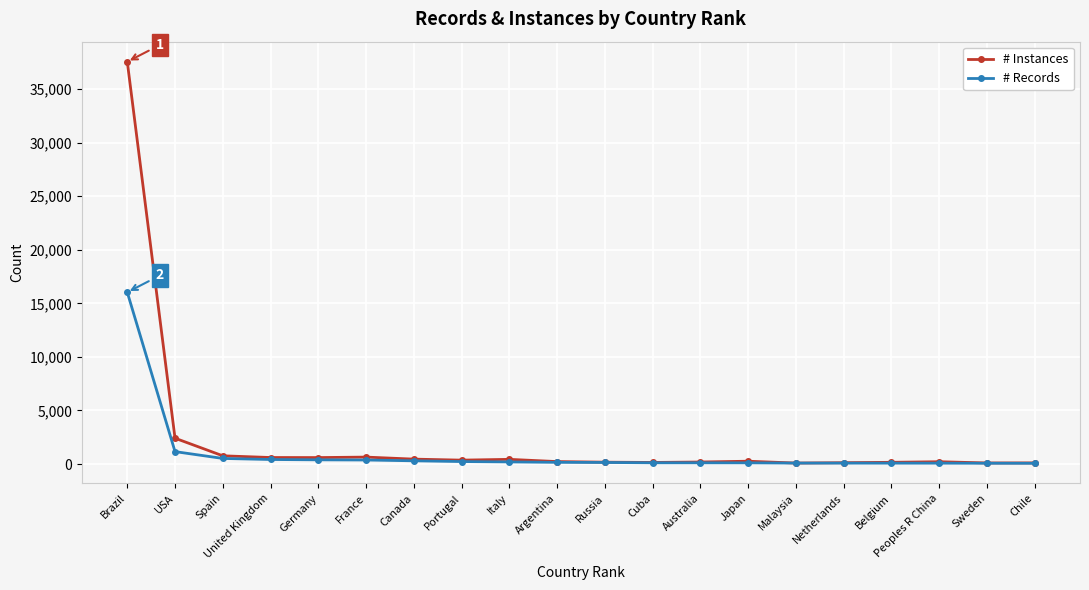

How many data points in # Instances are less than 262?

10